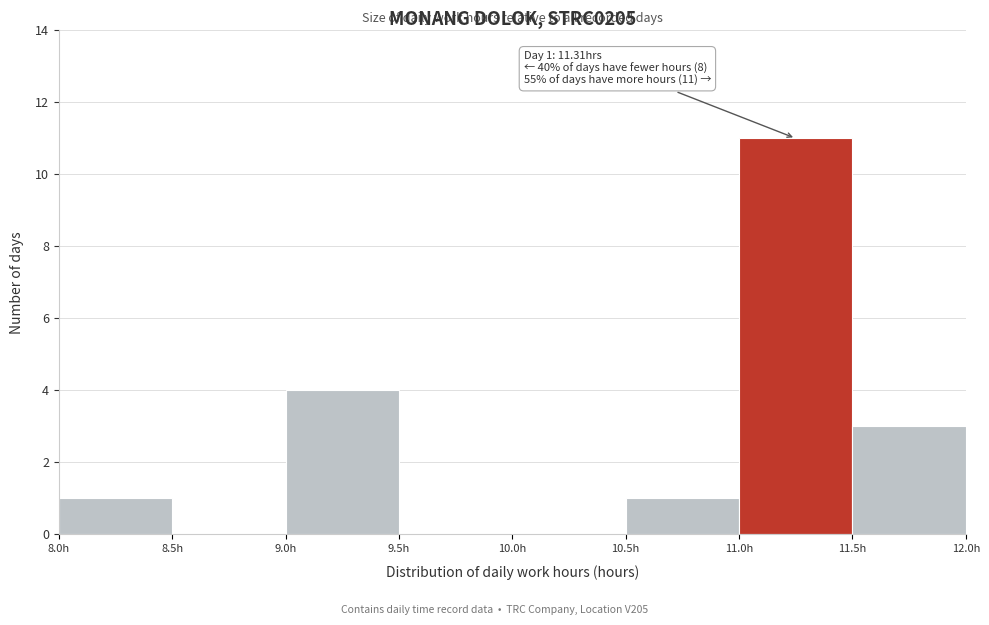

Over which range of the x-axis is the bar tallest?

11.0 to 11.5